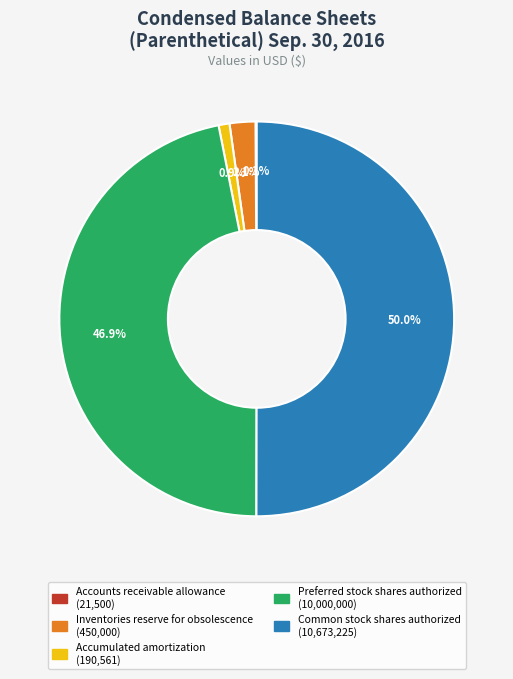

Which slice is the largest?

Common stock shares authorized